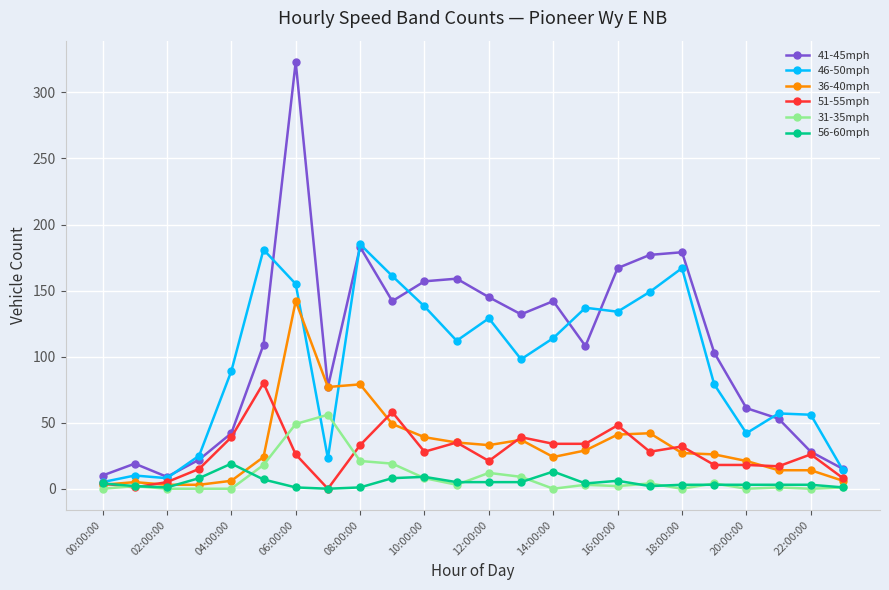

In 31-35mph, how many points are higher than both neighbors (excluding endpoints)?

7